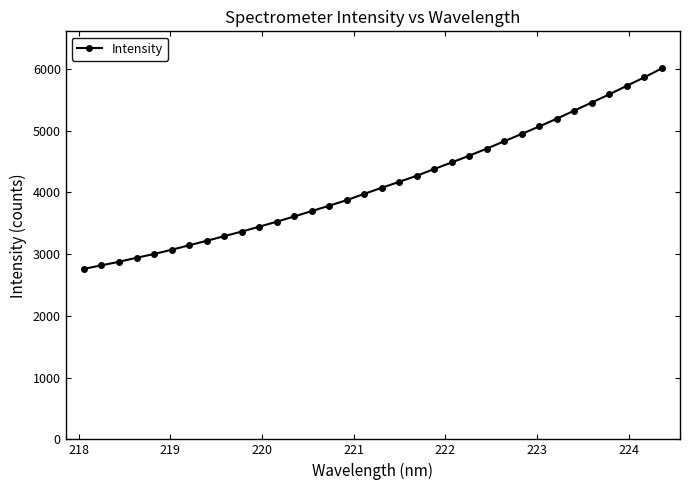

What is the maximum value shown in the chart?

6006.3